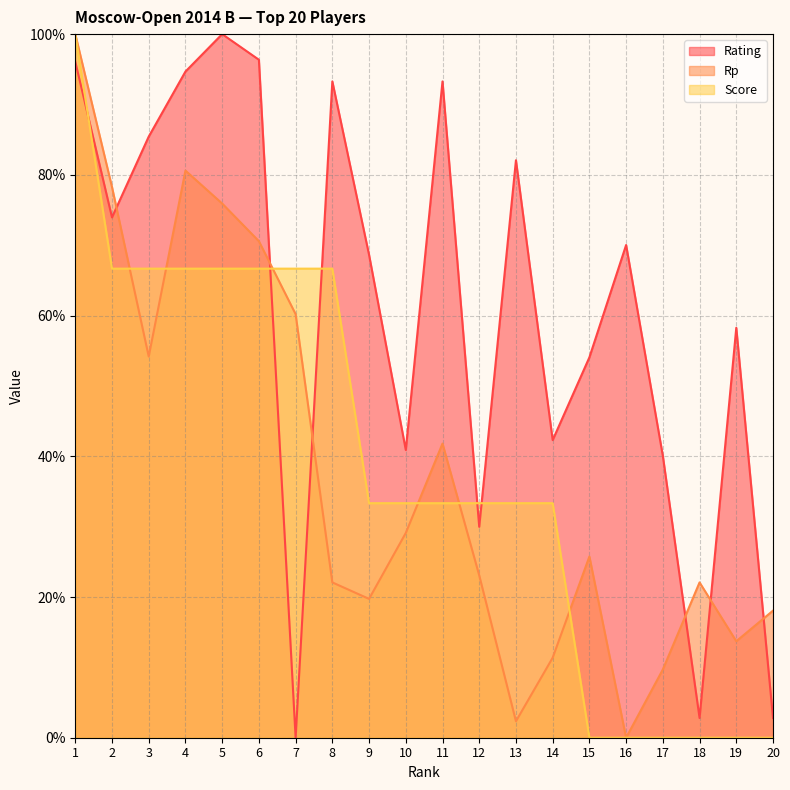

At how many categories does at least one series exceed 89?

6